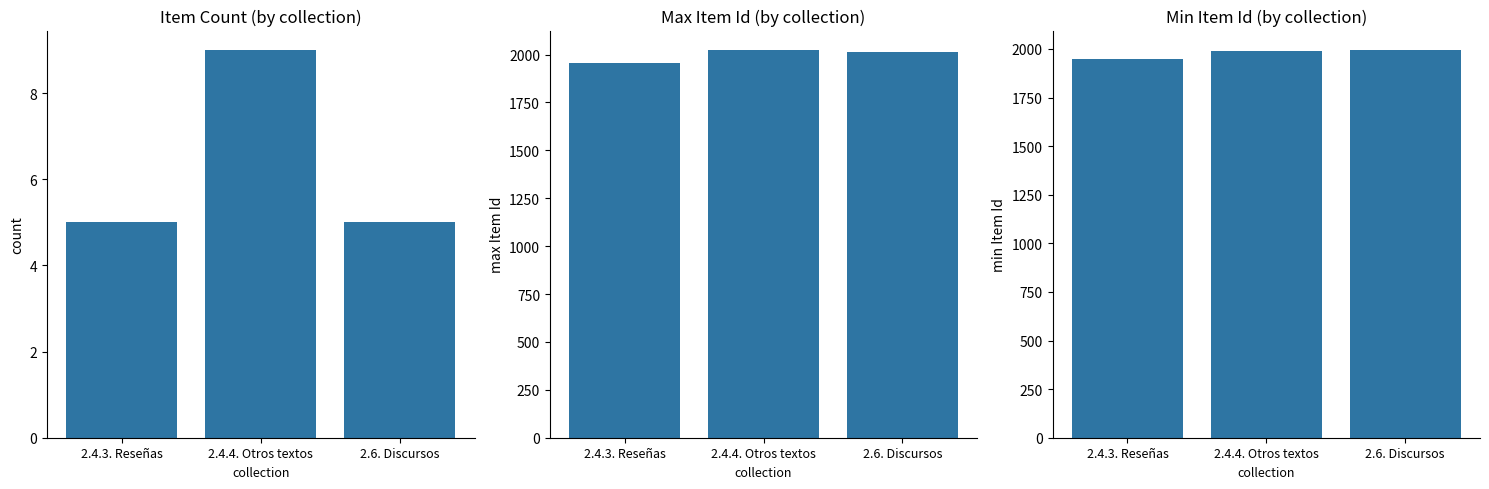

The count series shows 15 at 2.4.4. Otros textos. True or false?

False